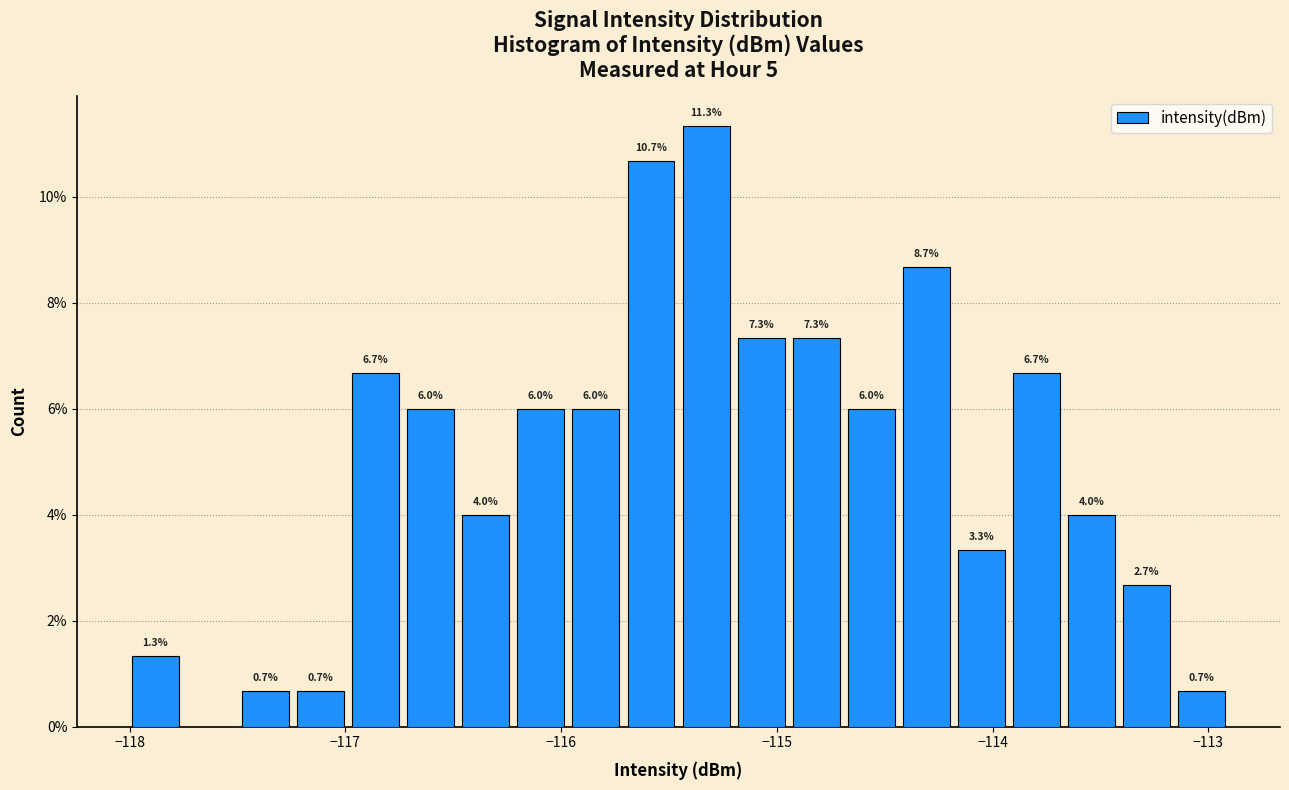

Read against the x-axis, roughly where is the centre of the tallest bar?

-115.3